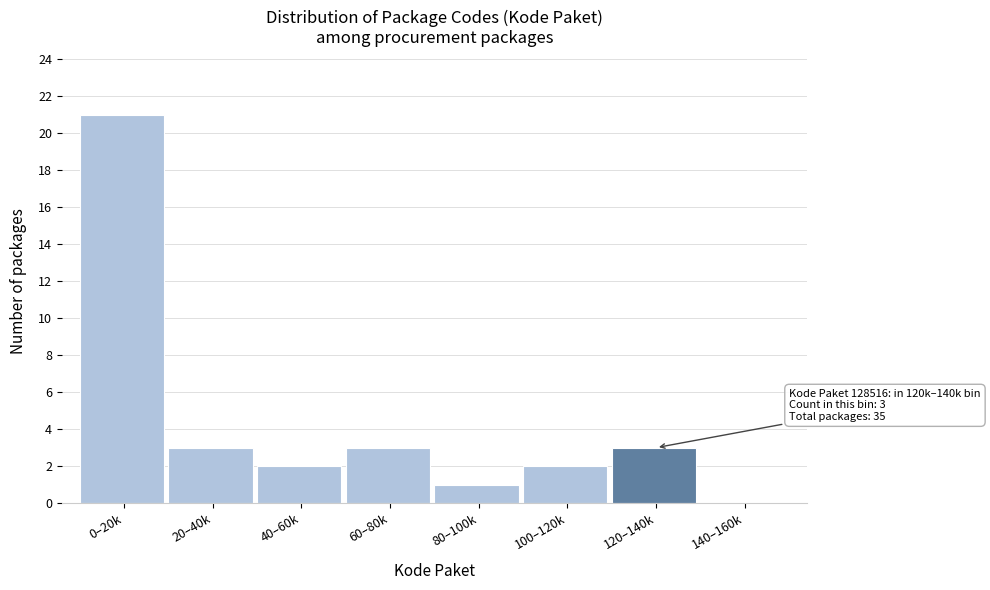

Reading left to right, what are all the values shown in this chart?

0–20k=21	20–40k=3	40–60k=2	60–80k=3	80–100k=1	100–120k=2	120–140k=3	140–160k=0